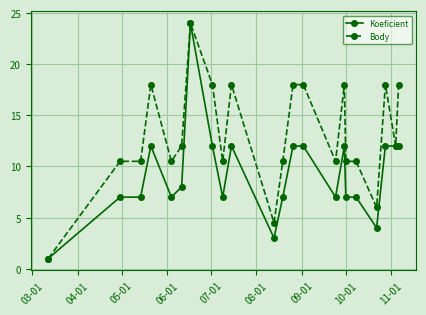

What is the value of the Body point at the 3rd from the left?

10.5